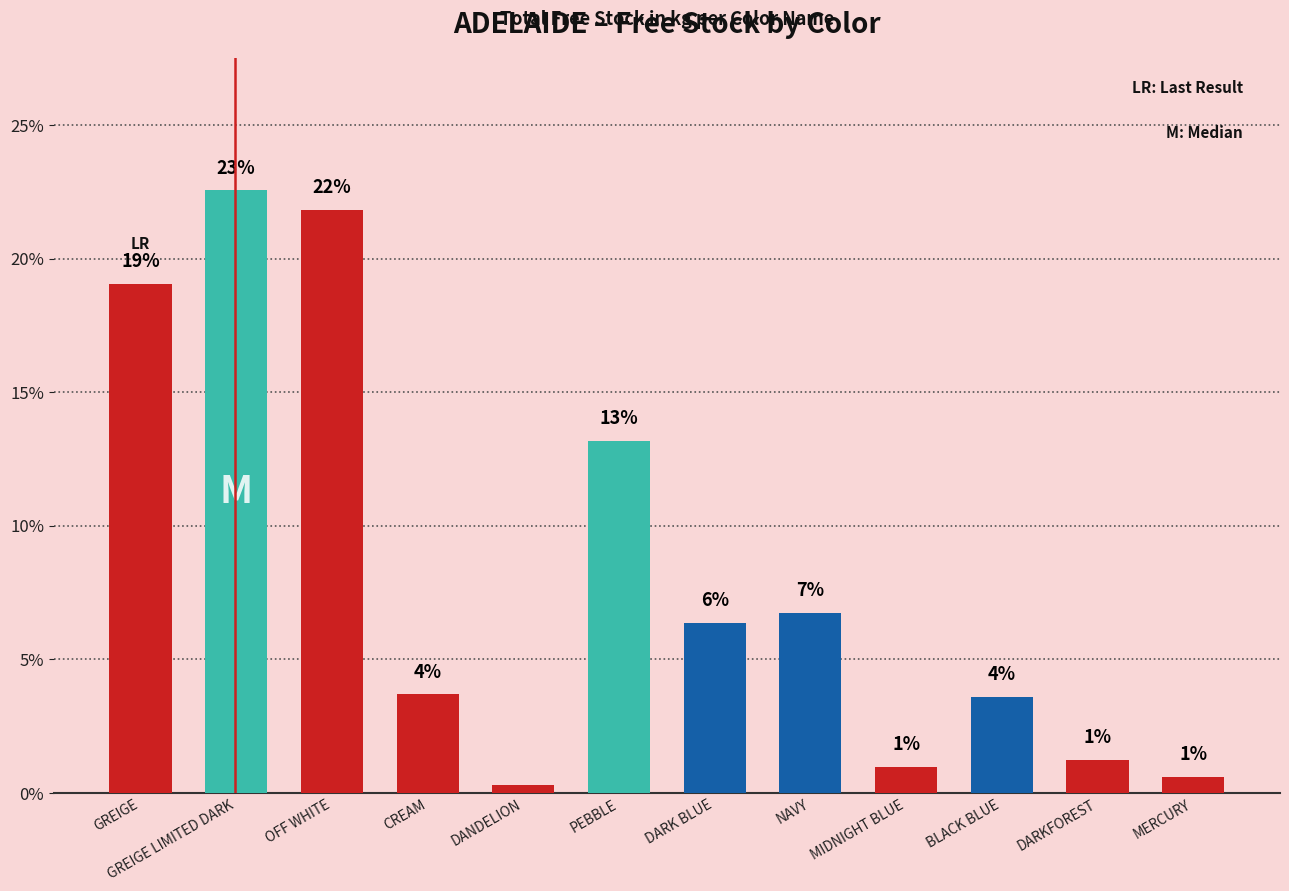

True or false: the data shows 0.4 at DANDELION.

False